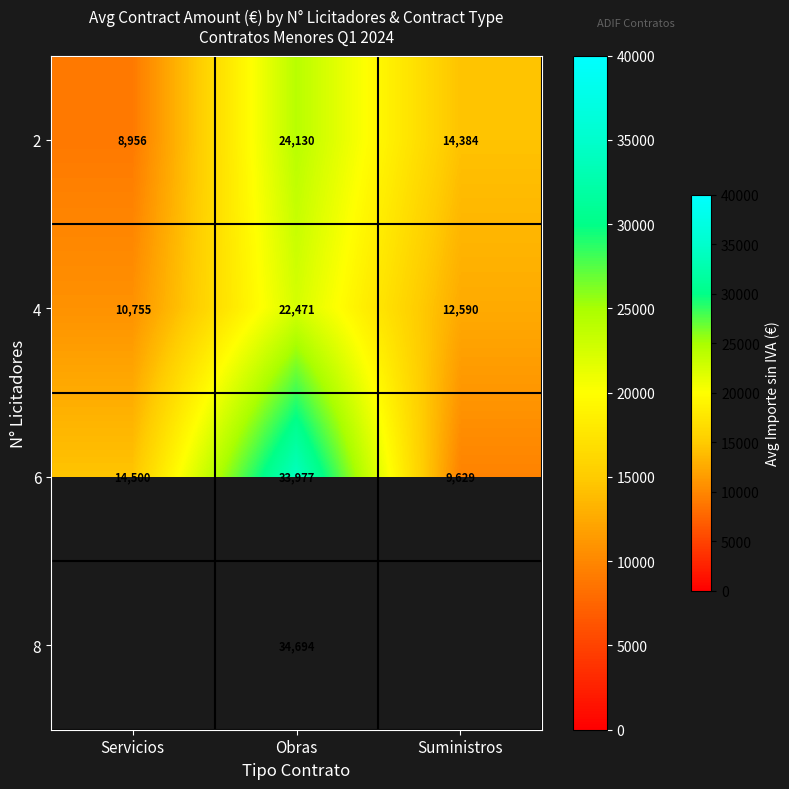

How many values in the 2 series are below 14384?

1